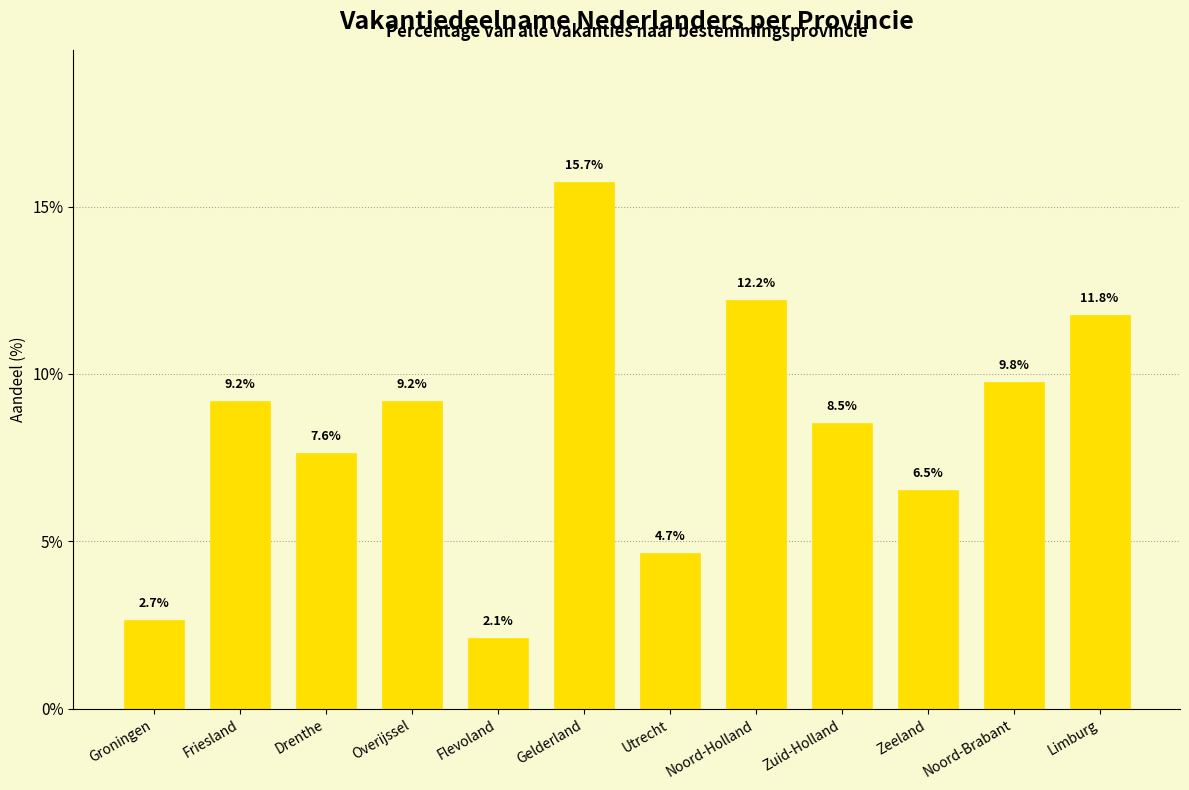

What is the difference between the values at Friesland and Limburg?

2.5